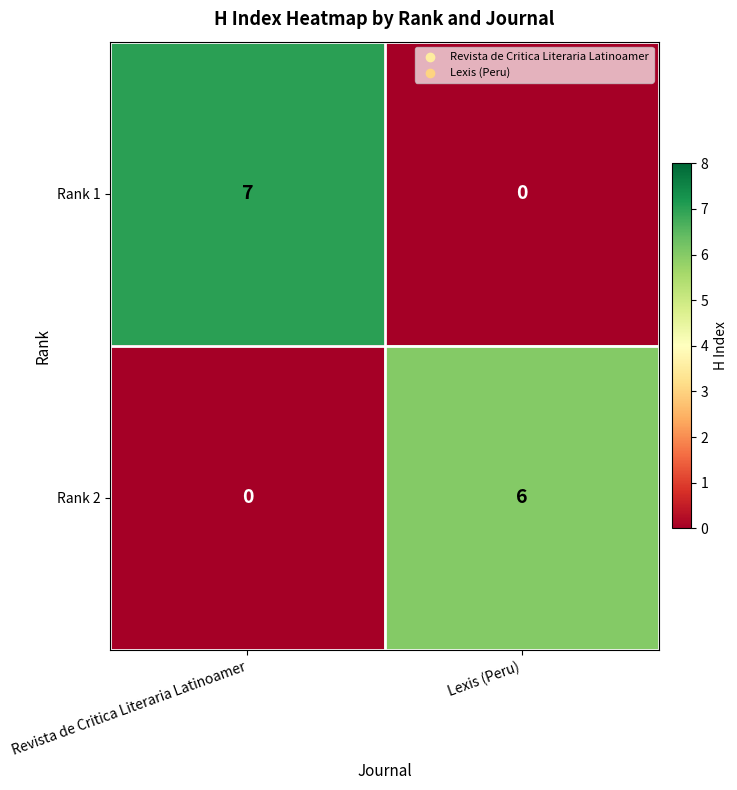

The Rank 1 series shows 10 at Revista de Critica Literaria Latinoamer. True or false?

False